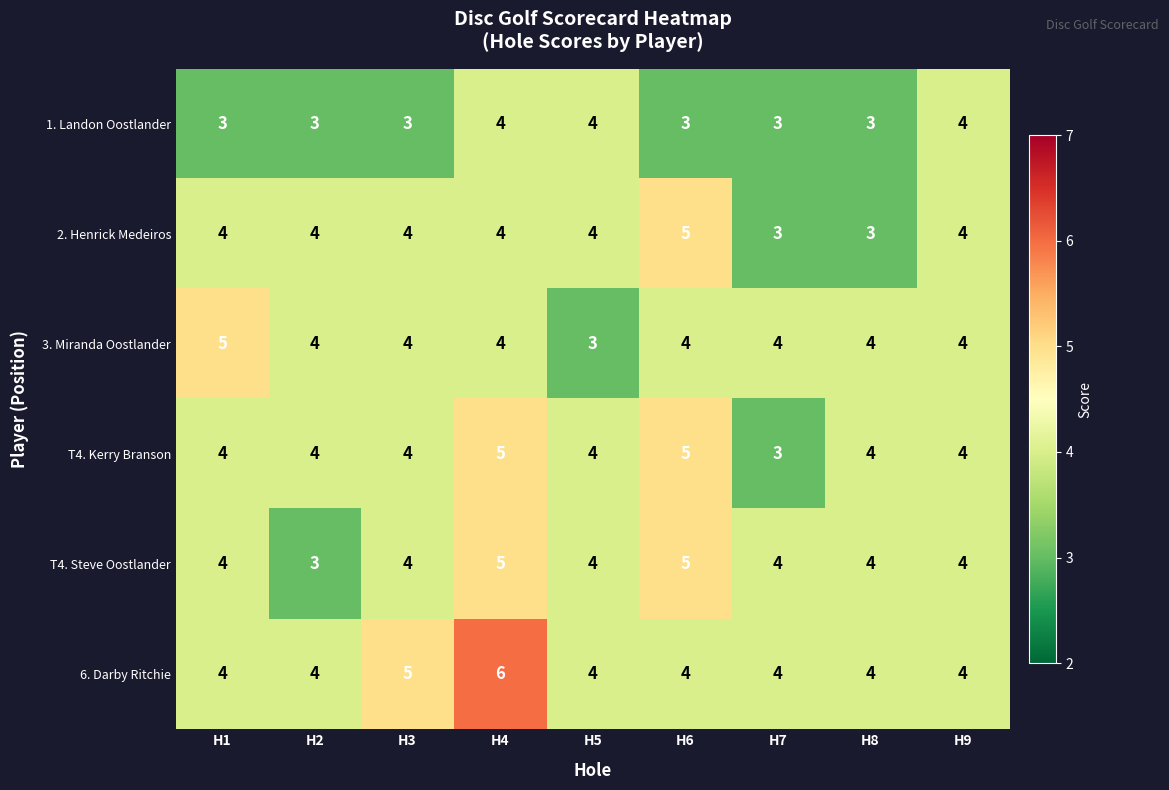

At which category is the sum across all series the highest?

H4